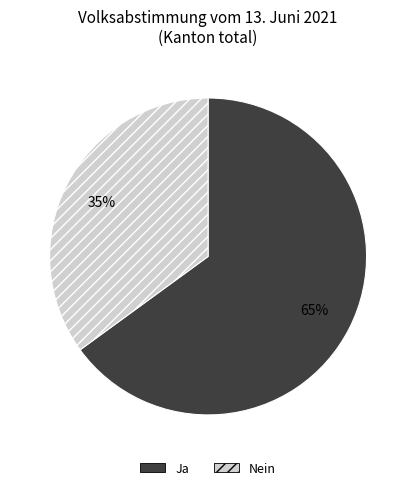

What percentage is the Ja slice, to the nearest percent?

65%